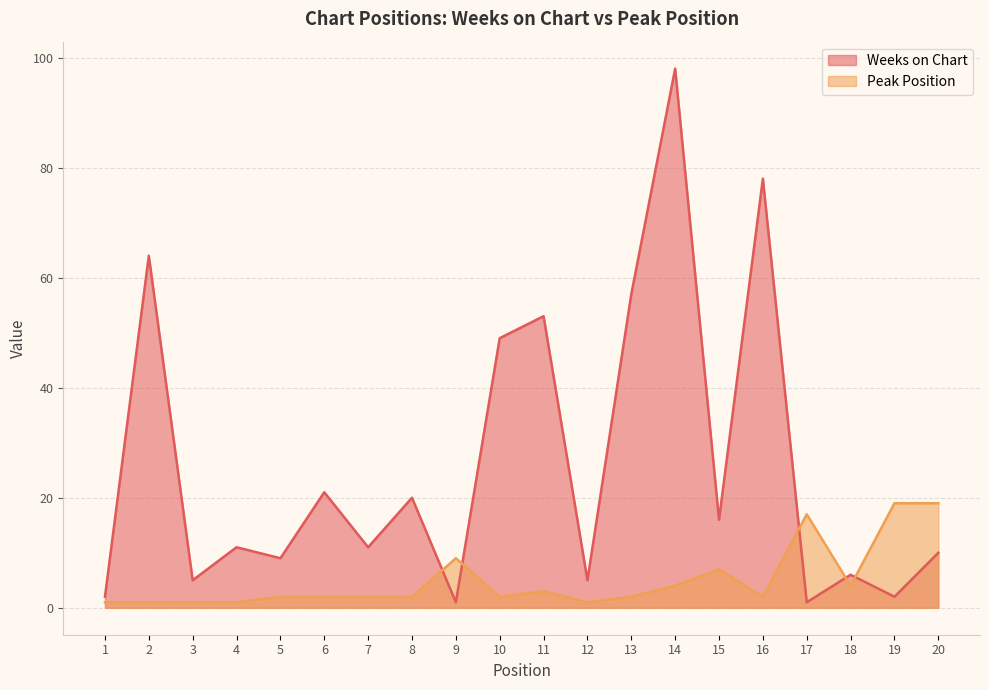

How many series are shown in this chart?

2